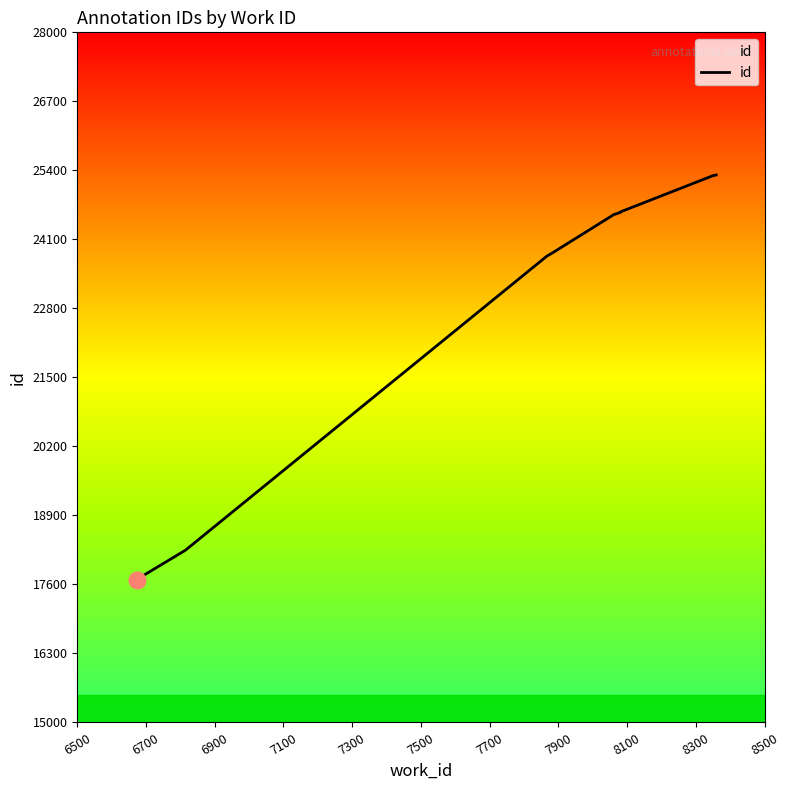

What is the maximum value shown in the chart?

25313